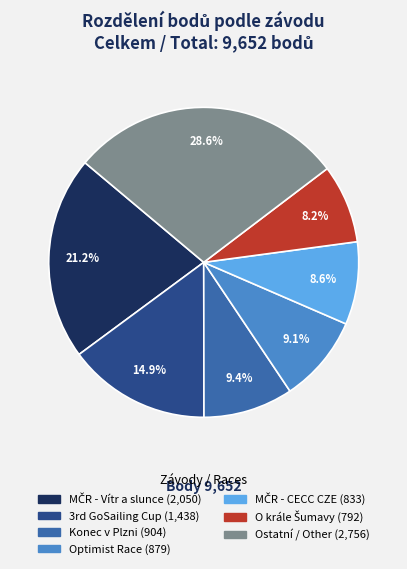

Does any single category account for the majority?

No